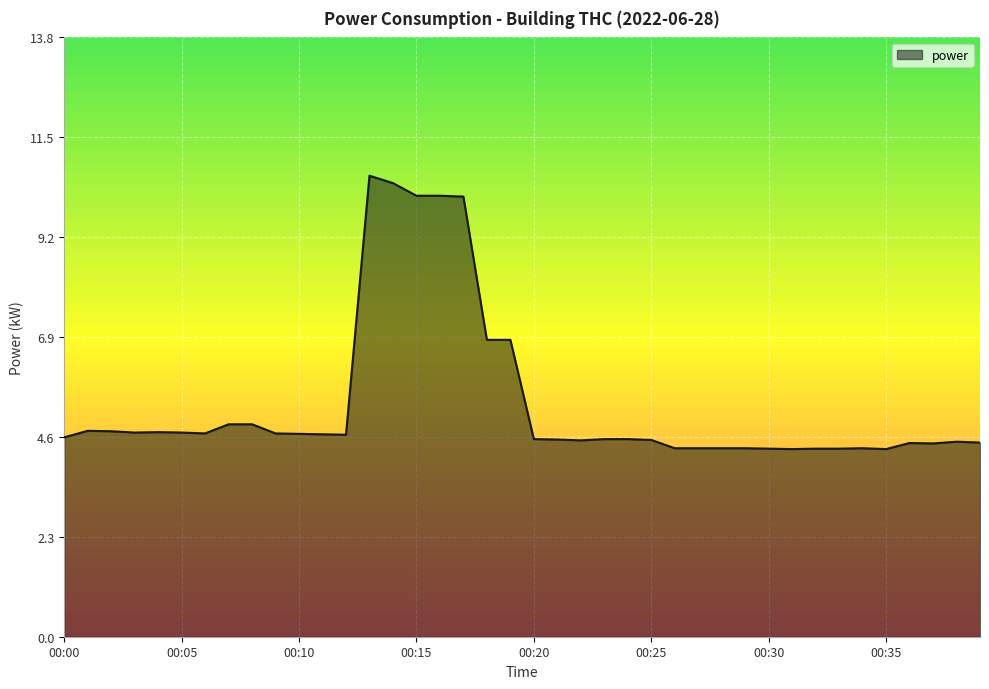

What is the difference between the maximum and minimum values?

6.3